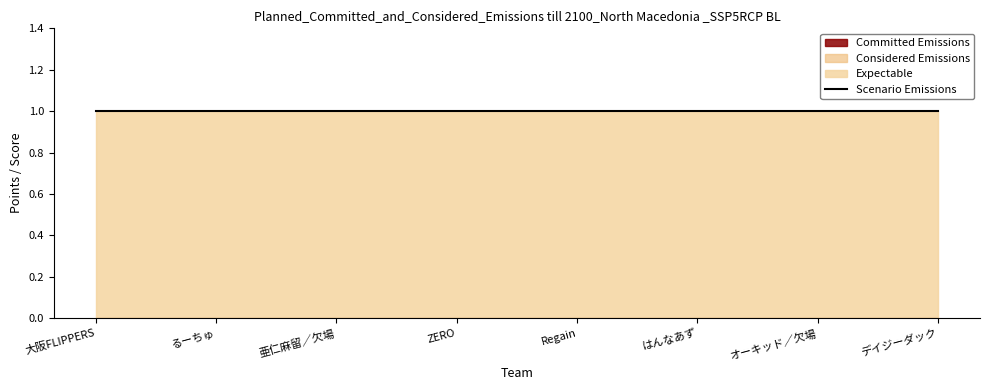

Rank the series at デイジーダック from highest to lowest value.

Expectable, Scenario Emissions, Committed Emissions, Considered Emissions